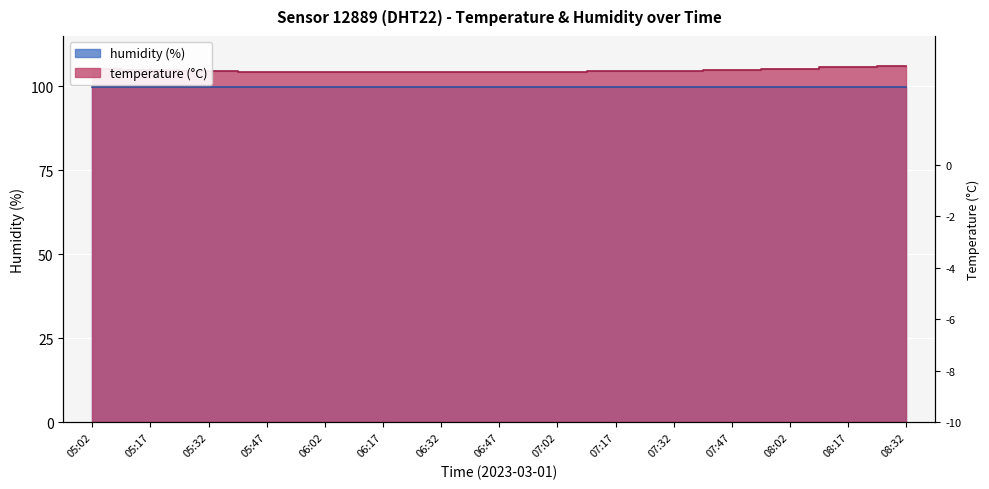

What is the maximum value shown in the chart?

106.1